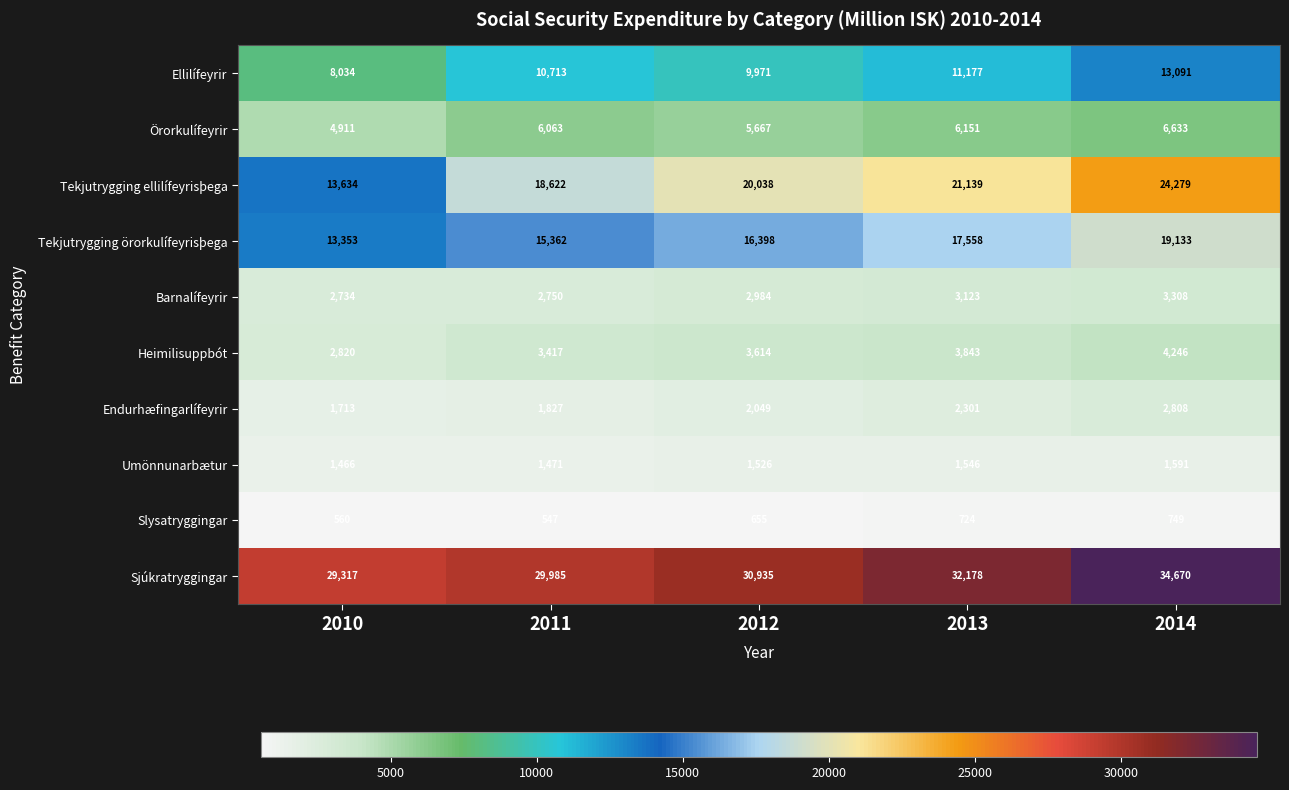

What is the difference between the Sjúkratryggingar values at 2010 and 2012?

1618